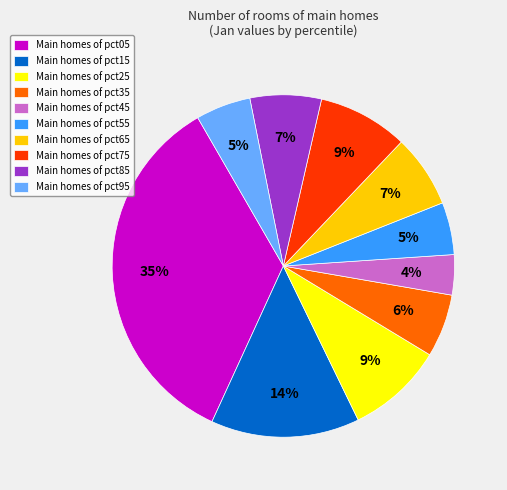

To the nearest percent, what portion does Main homes of pct85 represent?

7%